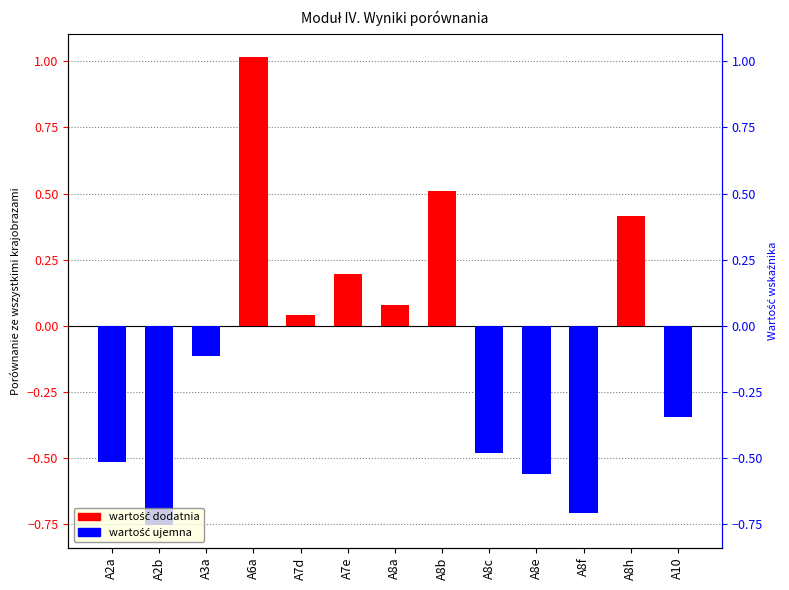

What is the sum of all values?

-1.2